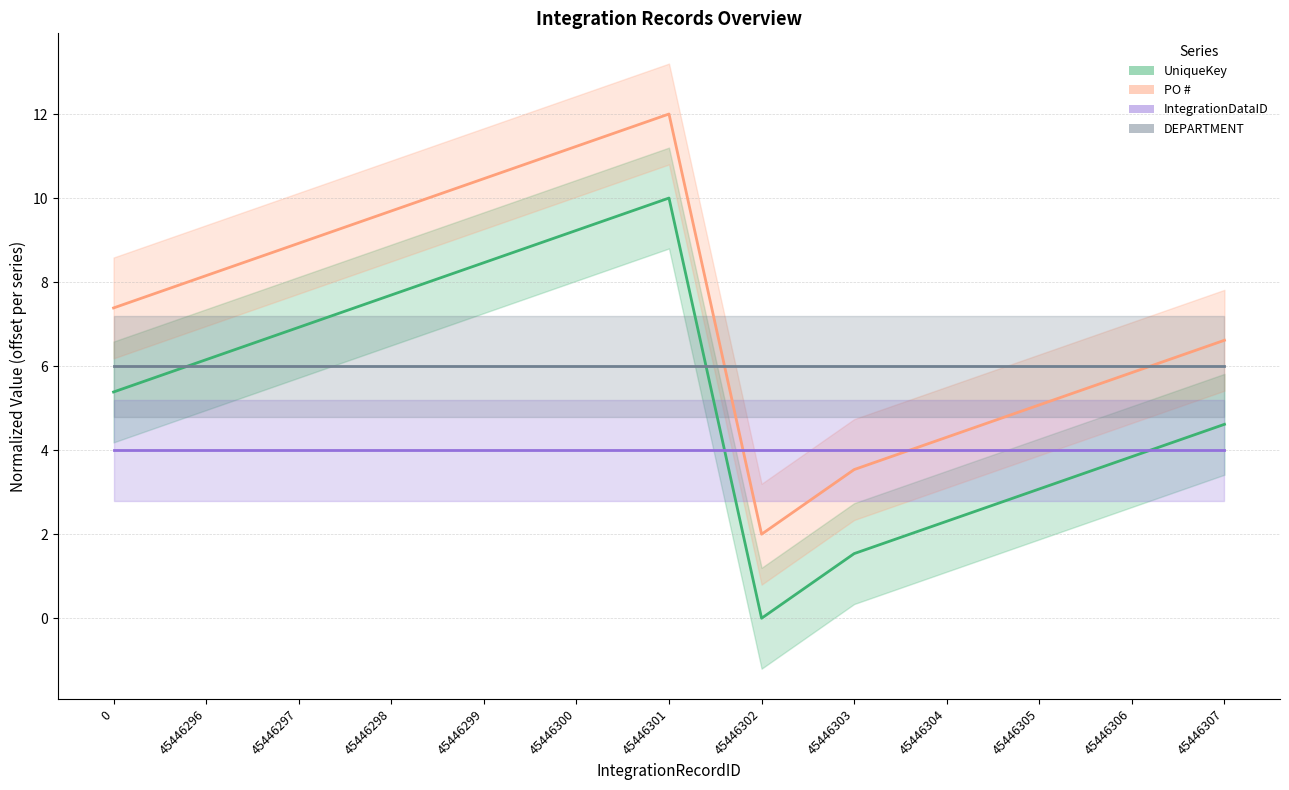

What is the maximum value for PO #?

12.0